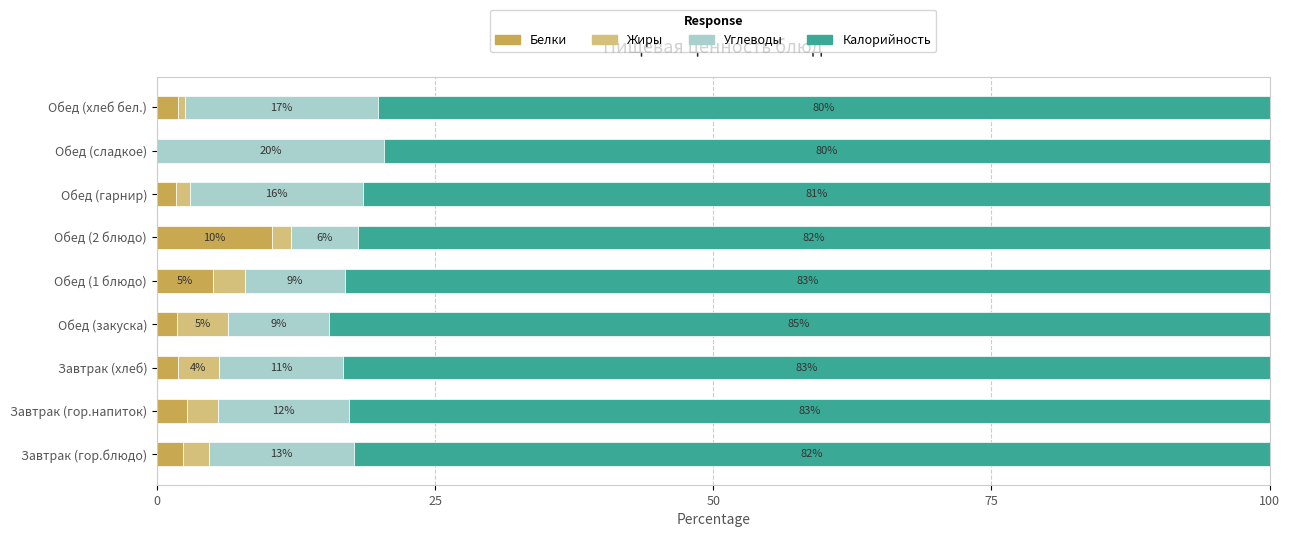

Which category has the highest value in the Белки series?

Обед (2 блюдо)